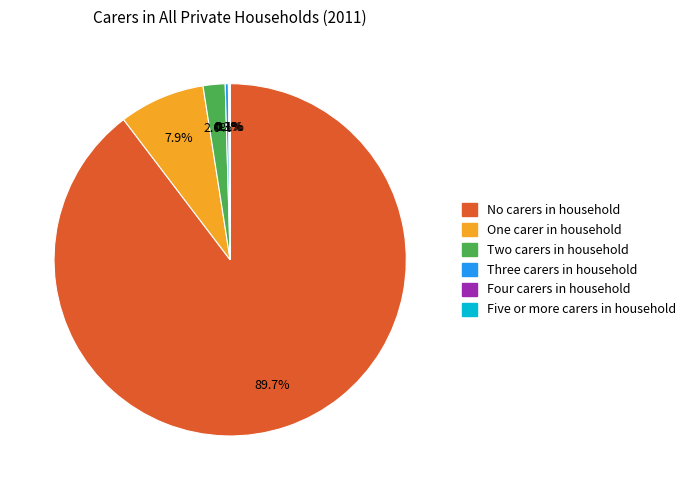

Which has a higher value, Two carers in household or Three carers in household?

Two carers in household